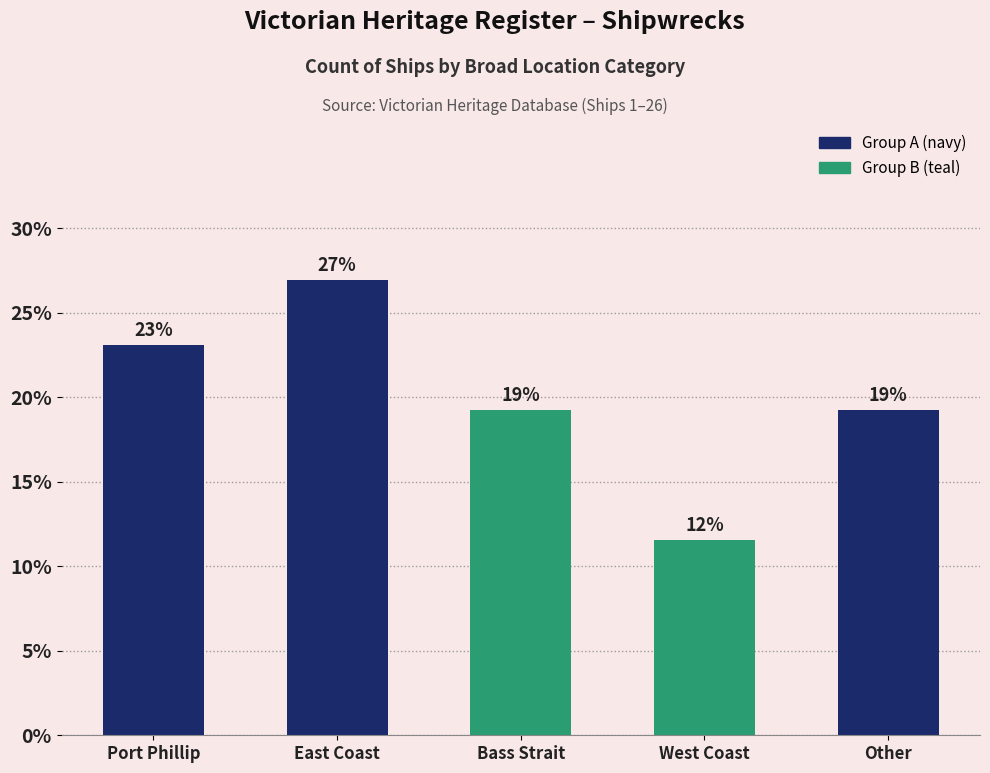

Reading right to left, extract all data points from this chart.

19.2	11.5	19.2	26.9	23.1